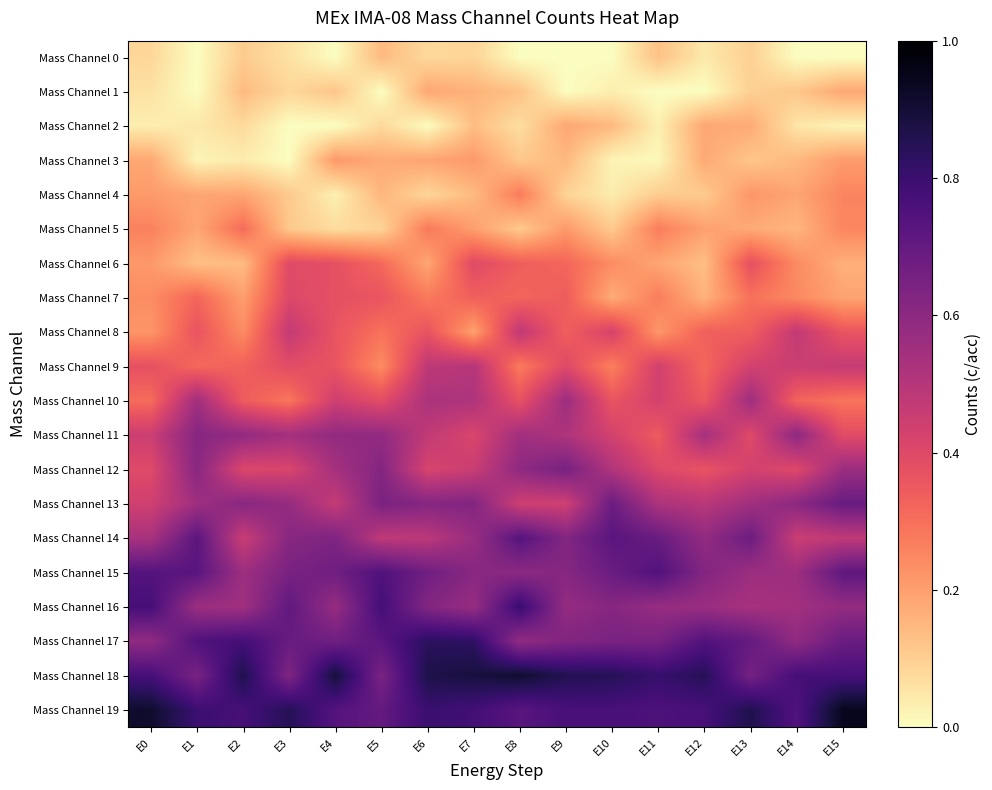

Reading right to left, what are all the values shown in this chart?

Mass Channel 0: E15=0.0	E14=0.0	E13=0.1	E12=0.0	E11=0.1	E10=0.0	E9=0.0	E8=0.0	E7=0.1	E6=0.1	E5=0.1	E4=0.0	E3=0.1	E2=0.1	E1=0.0	E0=0.1
Mass Channel 1: E15=0.2	E14=0.1	E13=0.1	E12=0.0	E11=0.0	E10=0.0	E9=0.0	E8=0.1	E7=0.2	E6=0.2	E5=0.0	E4=0.1	E3=0.1	E2=0.1	E1=0.0	E0=0.1
Mass Channel 2: E15=0.0	E14=0.1	E13=0.2	E12=0.2	E11=0.0	E10=0.1	E9=0.2	E8=0.1	E7=0.1	E6=0.0	E5=0.1	E4=0.0	E3=0.0	E2=0.1	E1=0.0	E0=0.0
Mass Channel 3: E15=0.2	E14=0.1	E13=0.1	E12=0.2	E11=0.0	E10=0.0	E9=0.1	E8=0.1	E7=0.2	E6=0.2	E5=0.2	E4=0.2	E3=0.0	E2=0.0	E1=0.0	E0=0.2
Mass Channel 4: E15=0.3	E14=0.2	E13=0.2	E12=0.1	E11=0.1	E10=0.0	E9=0.1	E8=0.3	E7=0.1	E6=0.1	E5=0.2	E4=0.0	E3=0.1	E2=0.2	E1=0.2	E0=0.2
Mass Channel 5: E15=0.3	E14=0.2	E13=0.2	E12=0.2	E11=0.3	E10=0.1	E9=0.2	E8=0.1	E7=0.2	E6=0.3	E5=0.1	E4=0.1	E3=0.1	E2=0.3	E1=0.2	E0=0.3
Mass Channel 6: E15=0.2	E14=0.2	E13=0.4	E12=0.1	E11=0.2	E10=0.2	E9=0.3	E8=0.3	E7=0.4	E6=0.2	E5=0.3	E4=0.4	E3=0.4	E2=0.1	E1=0.1	E0=0.2
Mass Channel 7: E15=0.2	E14=0.2	E13=0.3	E12=0.2	E11=0.3	E10=0.2	E9=0.3	E8=0.3	E7=0.3	E6=0.3	E5=0.4	E4=0.4	E3=0.4	E2=0.2	E1=0.3	E0=0.2
Mass Channel 8: E15=0.4	E14=0.5	E13=0.3	E12=0.3	E11=0.2	E10=0.4	E9=0.3	E8=0.5	E7=0.2	E6=0.4	E5=0.3	E4=0.4	E3=0.5	E2=0.2	E1=0.4	E0=0.2
Mass Channel 9: E15=0.5	E14=0.5	E13=0.4	E12=0.3	E11=0.4	E10=0.3	E9=0.4	E8=0.3	E7=0.5	E6=0.5	E5=0.2	E4=0.4	E3=0.4	E2=0.3	E1=0.3	E0=0.4
Mass Channel 10: E15=0.3	E14=0.3	E13=0.6	E12=0.4	E11=0.4	E10=0.4	E9=0.6	E8=0.4	E7=0.5	E6=0.5	E5=0.4	E4=0.4	E3=0.3	E2=0.3	E1=0.5	E0=0.3
Mass Channel 11: E15=0.4	E14=0.6	E13=0.4	E12=0.5	E11=0.3	E10=0.4	E9=0.5	E8=0.5	E7=0.4	E6=0.5	E5=0.6	E4=0.6	E3=0.5	E2=0.6	E1=0.6	E0=0.4
Mass Channel 12: E15=0.6	E14=0.4	E13=0.4	E12=0.4	E11=0.4	E10=0.5	E9=0.7	E8=0.6	E7=0.5	E6=0.4	E5=0.6	E4=0.5	E3=0.4	E2=0.4	E1=0.6	E0=0.4
Mass Channel 13: E15=0.7	E14=0.6	E13=0.5	E12=0.5	E11=0.5	E10=0.7	E9=0.4	E8=0.4	E7=0.6	E6=0.6	E5=0.6	E4=0.5	E3=0.6	E2=0.6	E1=0.6	E0=0.4
Mass Channel 14: E15=0.5	E14=0.5	E13=0.7	E12=0.6	E11=0.7	E10=0.7	E9=0.6	E8=0.7	E7=0.6	E6=0.5	E5=0.5	E4=0.6	E3=0.6	E2=0.5	E1=0.7	E0=0.5
Mass Channel 15: E15=0.7	E14=0.6	E13=0.6	E12=0.6	E11=0.7	E10=0.7	E9=0.6	E8=0.6	E7=0.6	E6=0.7	E5=0.7	E4=0.7	E3=0.6	E2=0.6	E1=0.7	E0=0.7
Mass Channel 16: E15=0.6	E14=0.5	E13=0.5	E12=0.6	E11=0.6	E10=0.6	E9=0.6	E8=0.8	E7=0.6	E6=0.6	E5=0.8	E4=0.6	E3=0.7	E2=0.5	E1=0.6	E0=0.8
Mass Channel 17: E15=0.7	E14=0.6	E13=0.7	E12=0.7	E11=0.6	E10=0.6	E9=0.6	E8=0.6	E7=0.8	E6=0.8	E5=0.7	E4=0.7	E3=0.7	E2=0.8	E1=0.7	E0=0.6
Mass Channel 18: E15=0.8	E14=0.8	E13=0.7	E12=0.8	E11=0.8	E10=0.8	E9=0.9	E8=0.9	E7=0.9	E6=0.9	E5=0.6	E4=0.9	E3=0.6	E2=0.9	E1=0.6	E0=0.8
Mass Channel 19: E15=0.9	E14=0.7	E13=0.9	E12=0.8	E11=0.8	E10=0.8	E9=0.8	E8=0.7	E7=0.8	E6=0.8	E5=0.7	E4=0.7	E3=0.8	E2=0.8	E1=0.8	E0=0.9